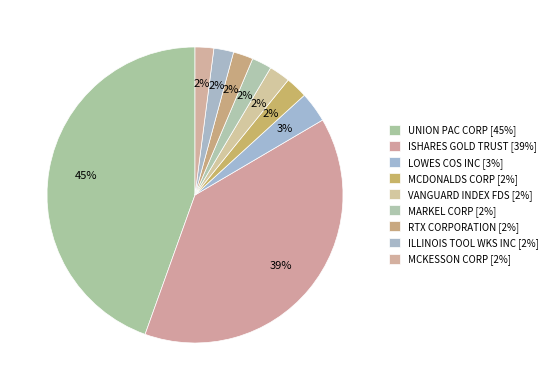

Count the number of slices in the pie.

9